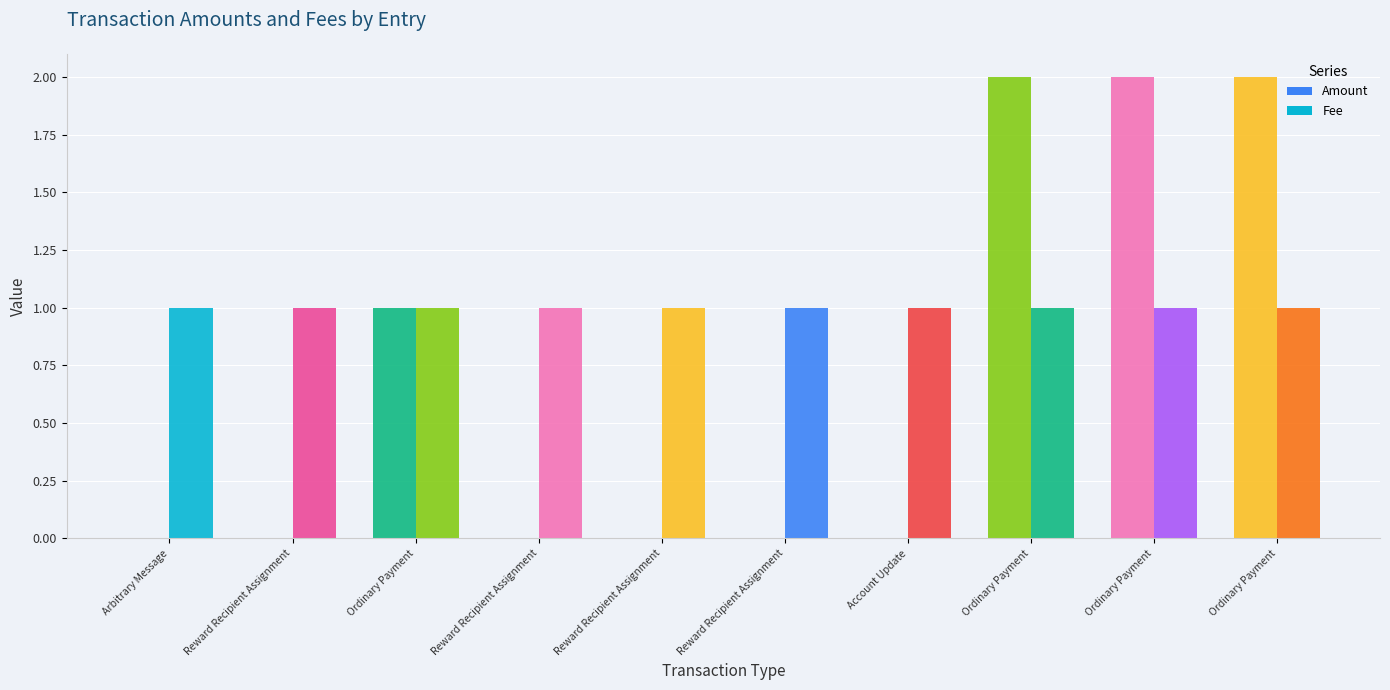

How many Amount values are between 0 and 2?

10